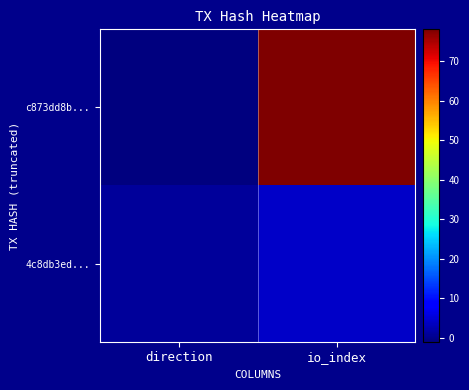

How many categories are shown in the chart?

2